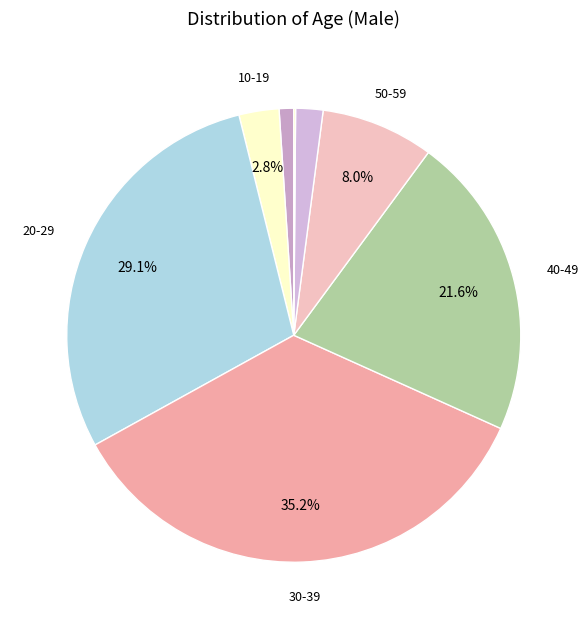

What is the smallest slice in the pie chart?

70-79